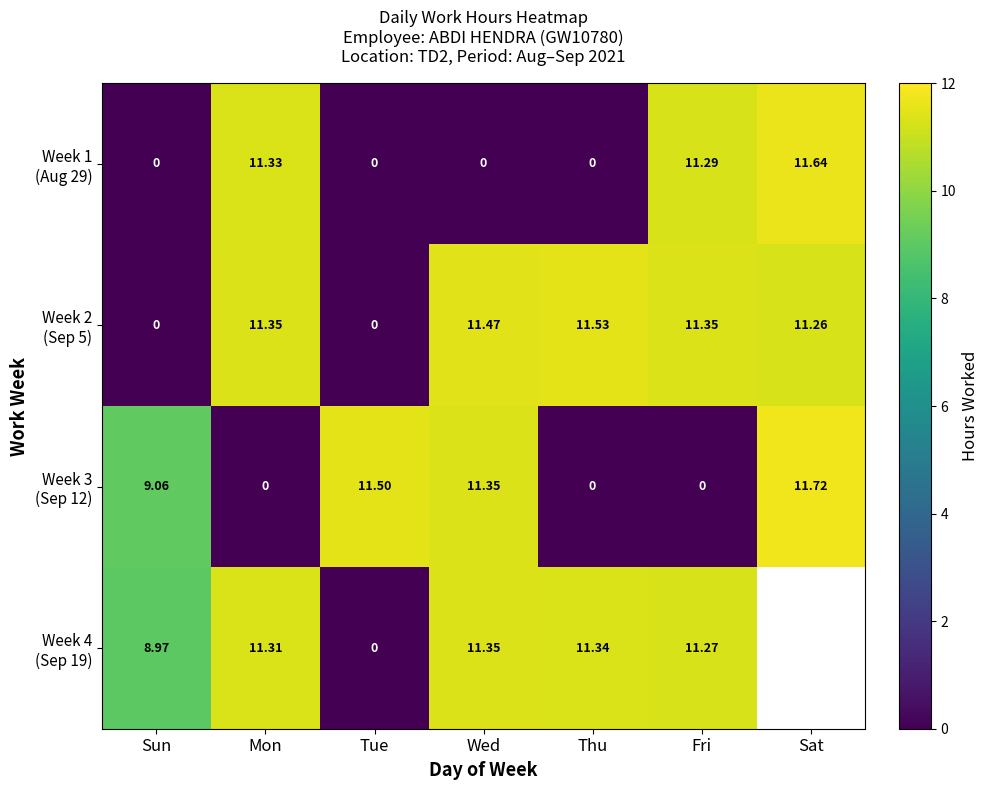

At how many categories does at least one series exceed 1?

7